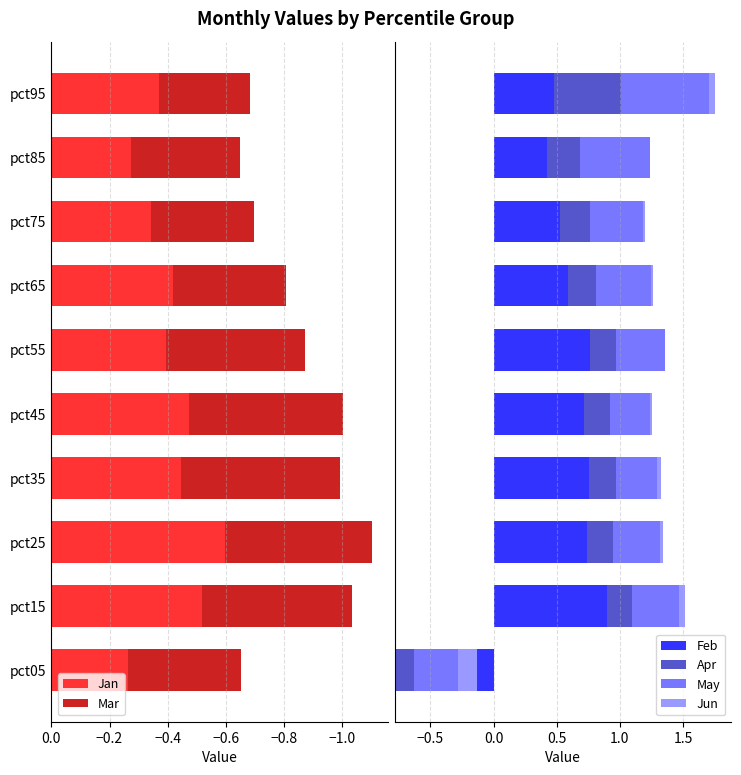

The Mar series shows -0.6 at pct05. True or false?

False